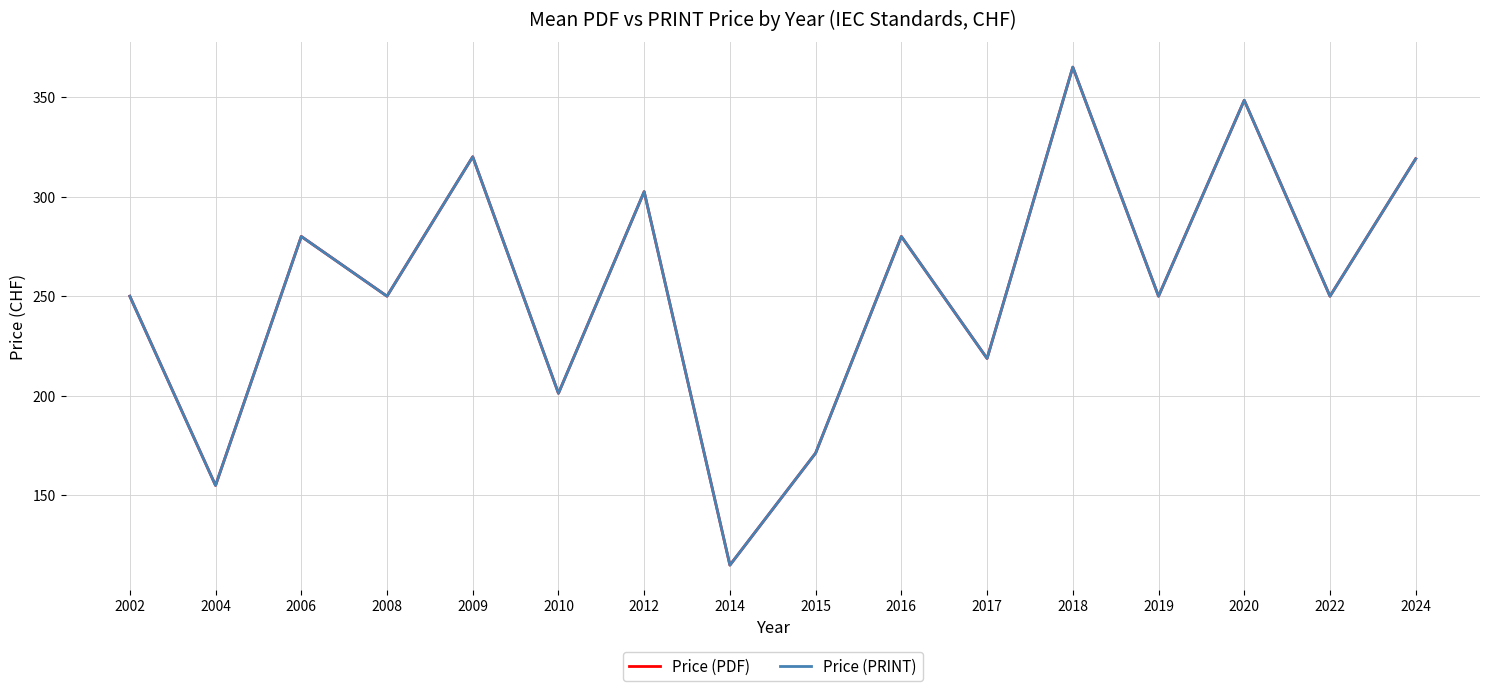

Is this an area chart (filled region under the line)?

No